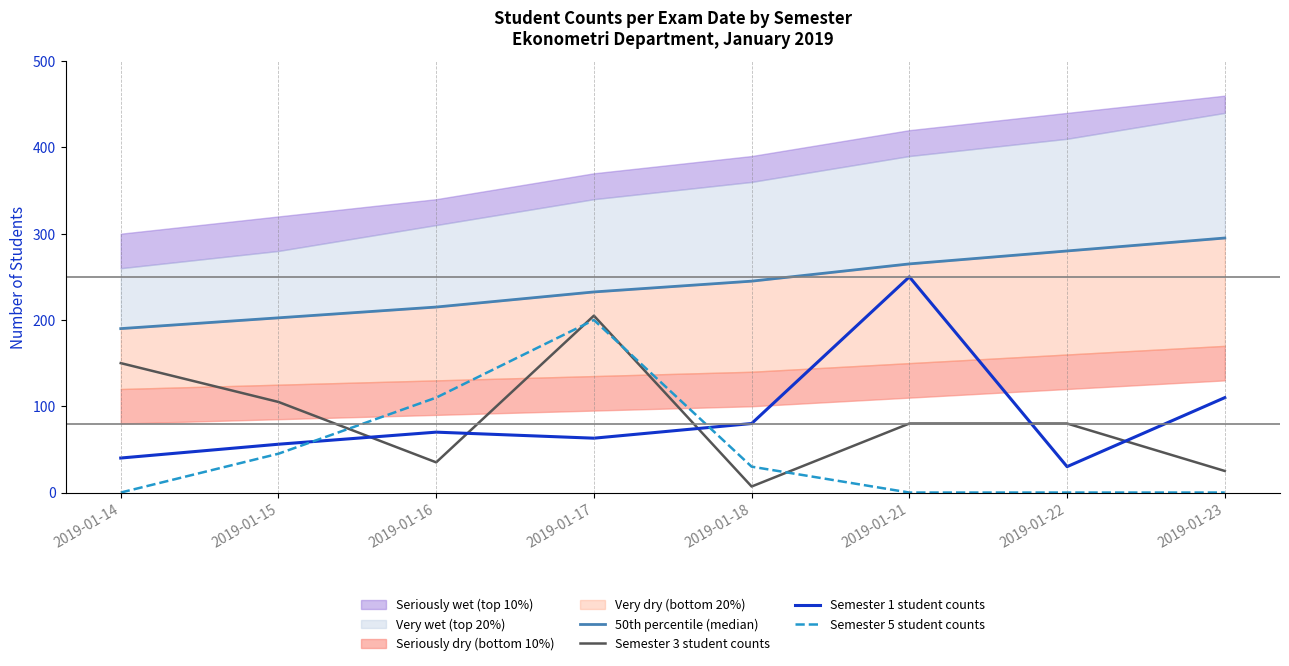

What is the total value across all series at 2019-01-17?

700.5